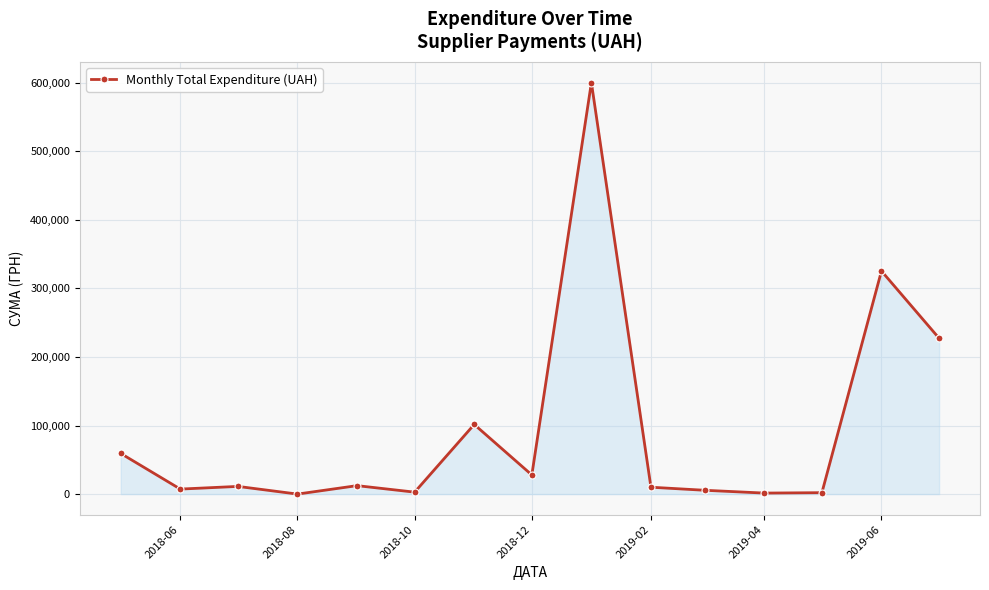

What is the value of the 8th point from the left?

27882.9